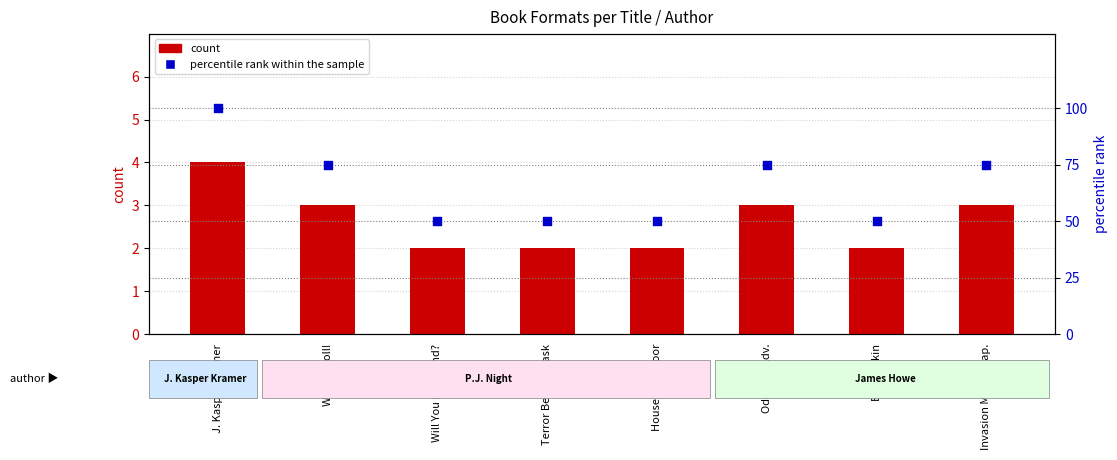

At how many categories does at least one series exceed 19?

8